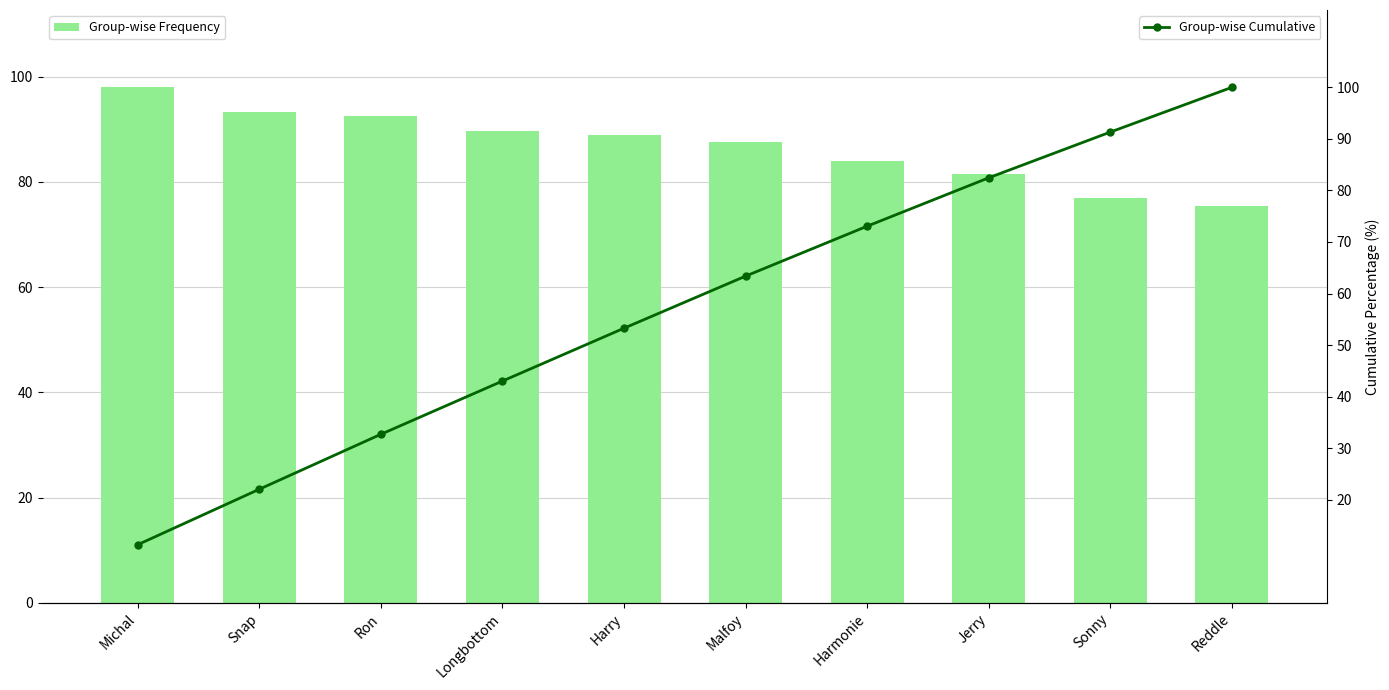

List the labels in order of Group-wise Frequency value, smallest first.

Reddle, Sonny, Jerry, Harmonie, Malfoy, Harry, Longbottom, Ron, Snap, Michal